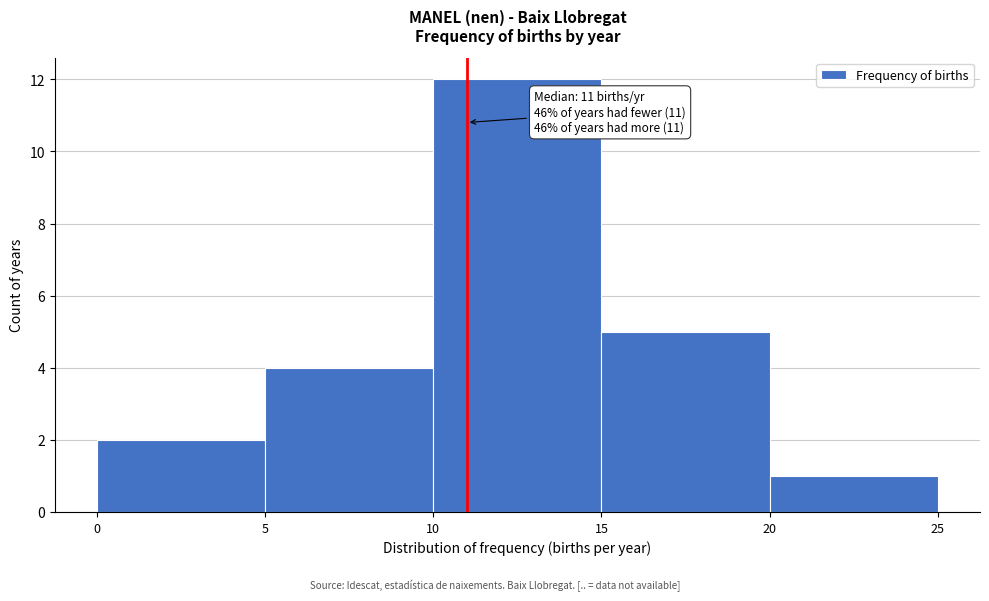

Which range on the x-axis has the tallest bar?

10 to 15